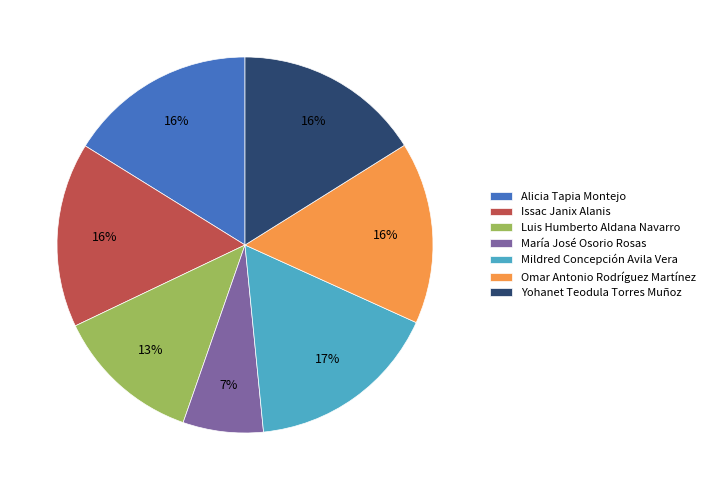

To the nearest percent, what percentage of the pie is Yohanet Teodula Torres Muñoz?

16%